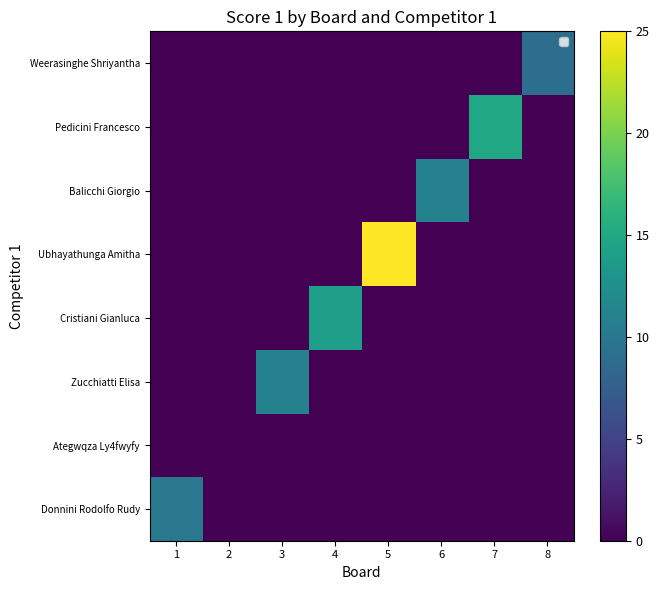

At which category is the sum across all series the highest?

5